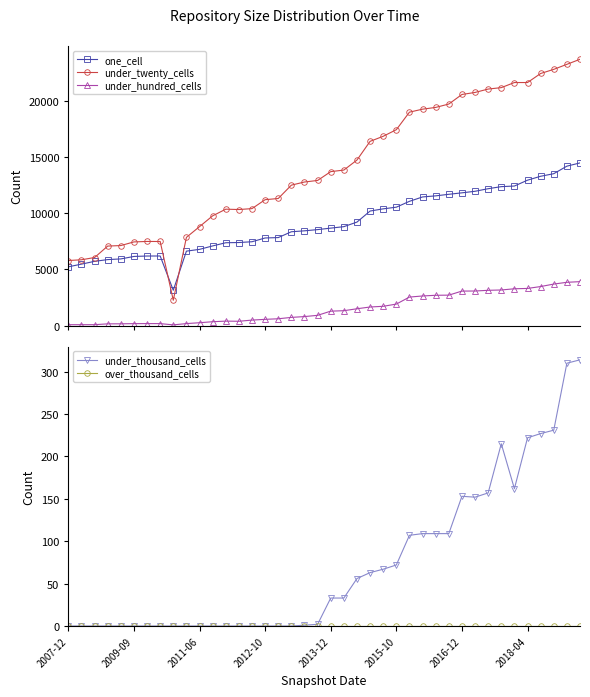

Which series has the largest total across all categories?

under_twenty_cells